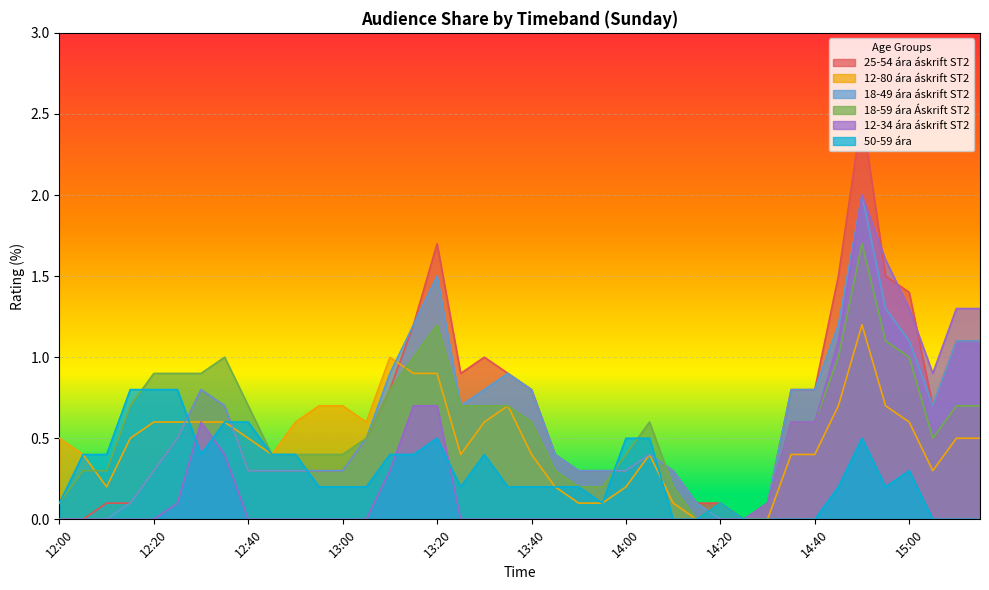

What is the label of the 3rd point from the left?

12:10